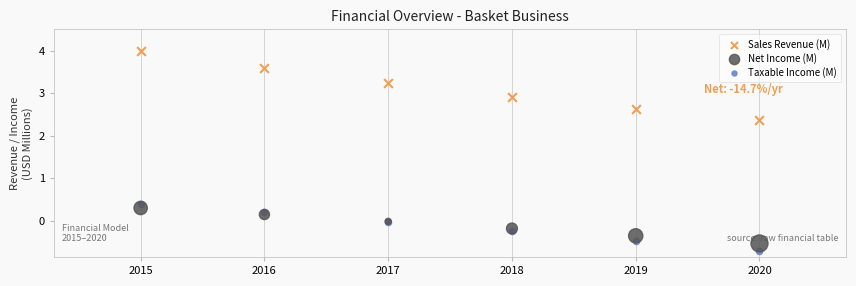

Which series reaches the maximum Y coordinate?

Sales Revenue (M)